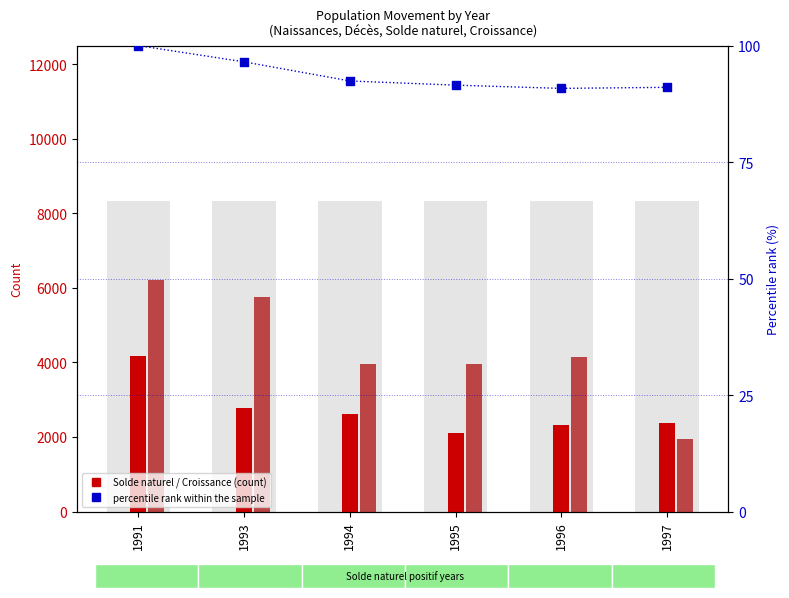

Is the value of Croissance de la population at 1995 greater than the value of Naissances % at 1994?

Yes